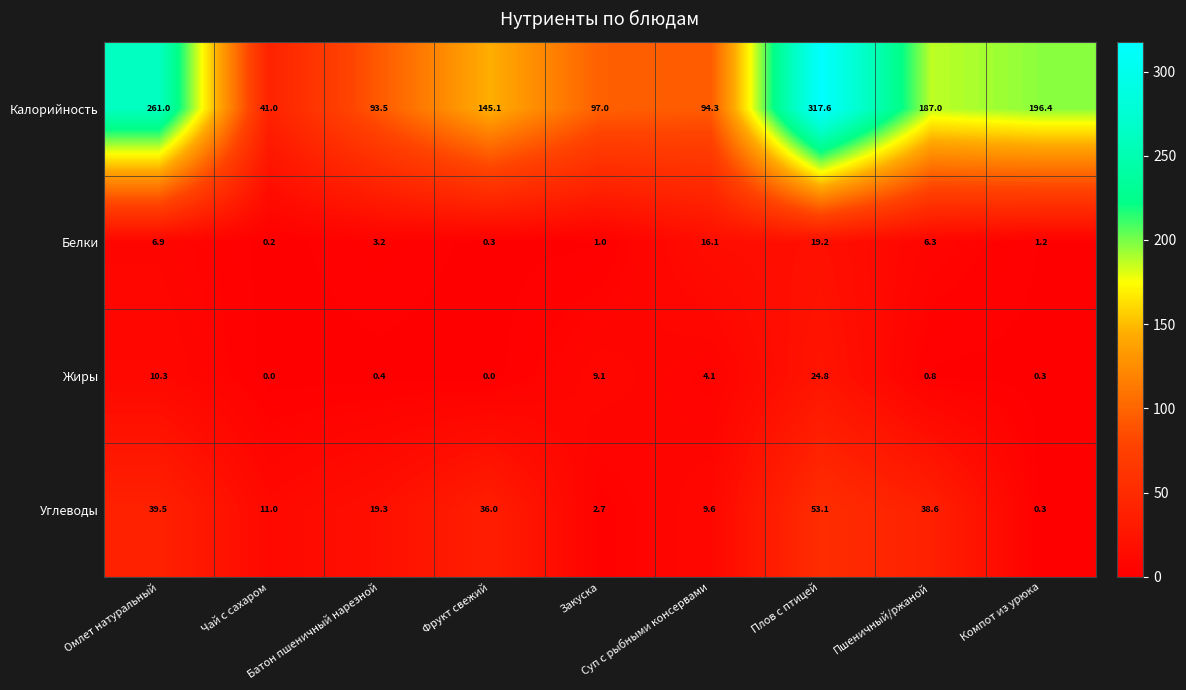

What is the sum of all Жиры values?

49.8